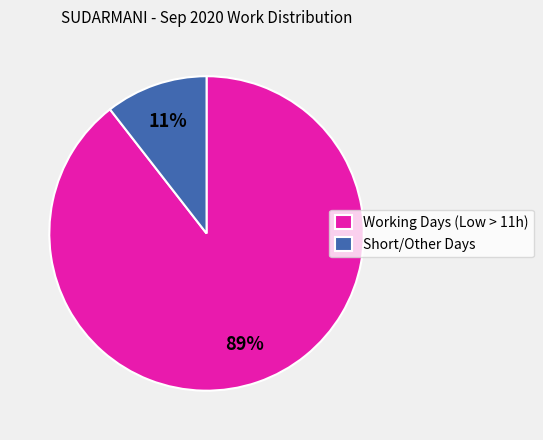

Does any single category account for the majority?

Yes